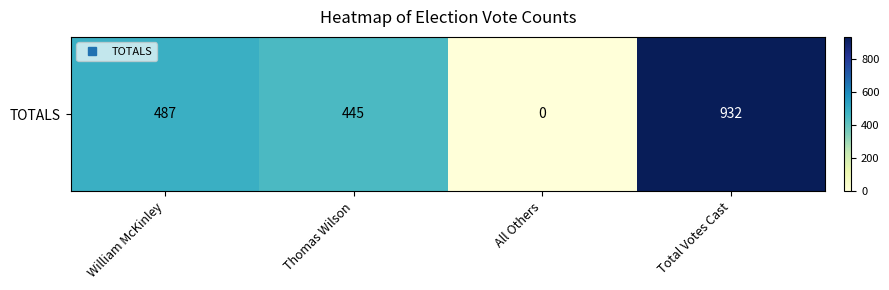

What value does the data have at William McKinley, to the nearest 10?

490